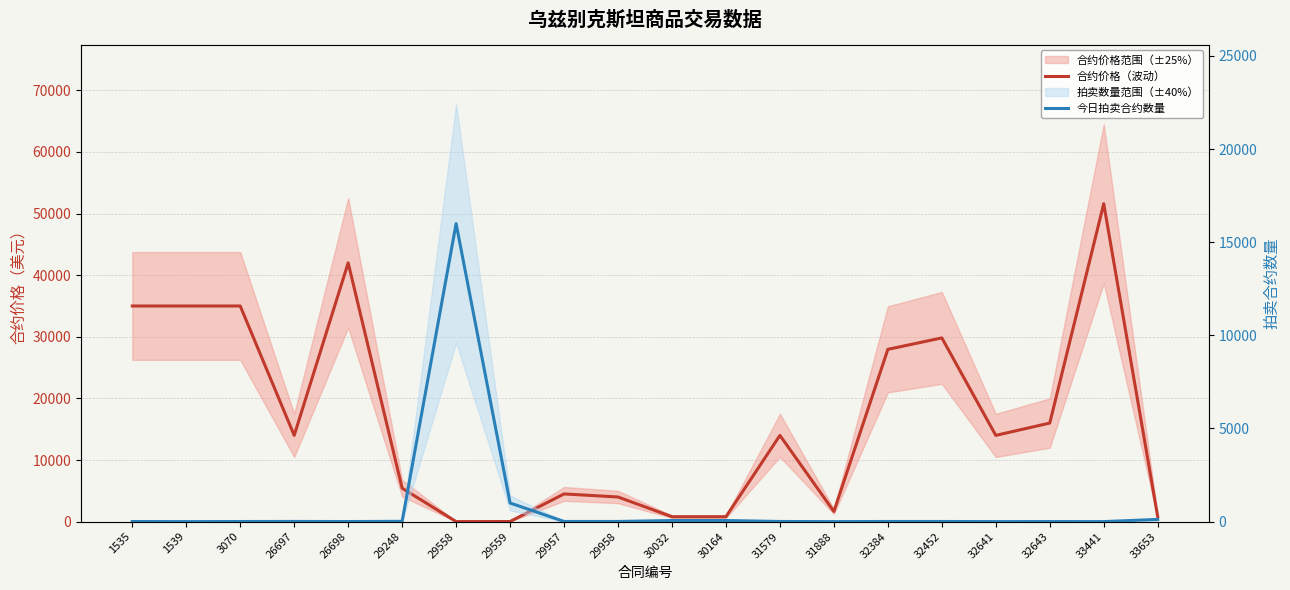

What is the difference between the second highest and second lowest values in the 今日拍卖合约数量 series?

998